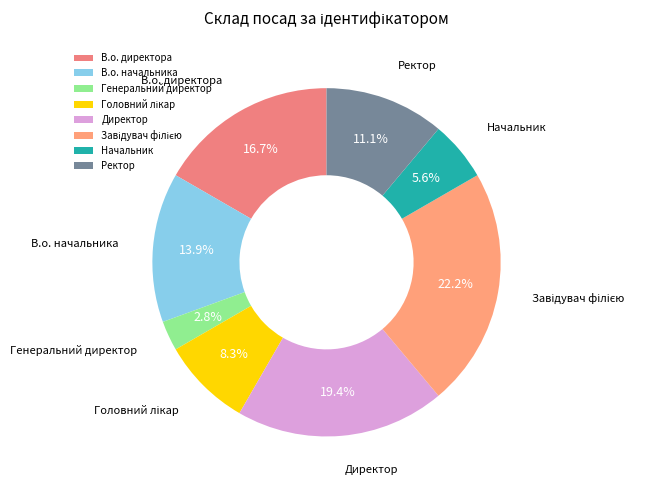

Which has a higher value, Директор or Ректор?

Директор